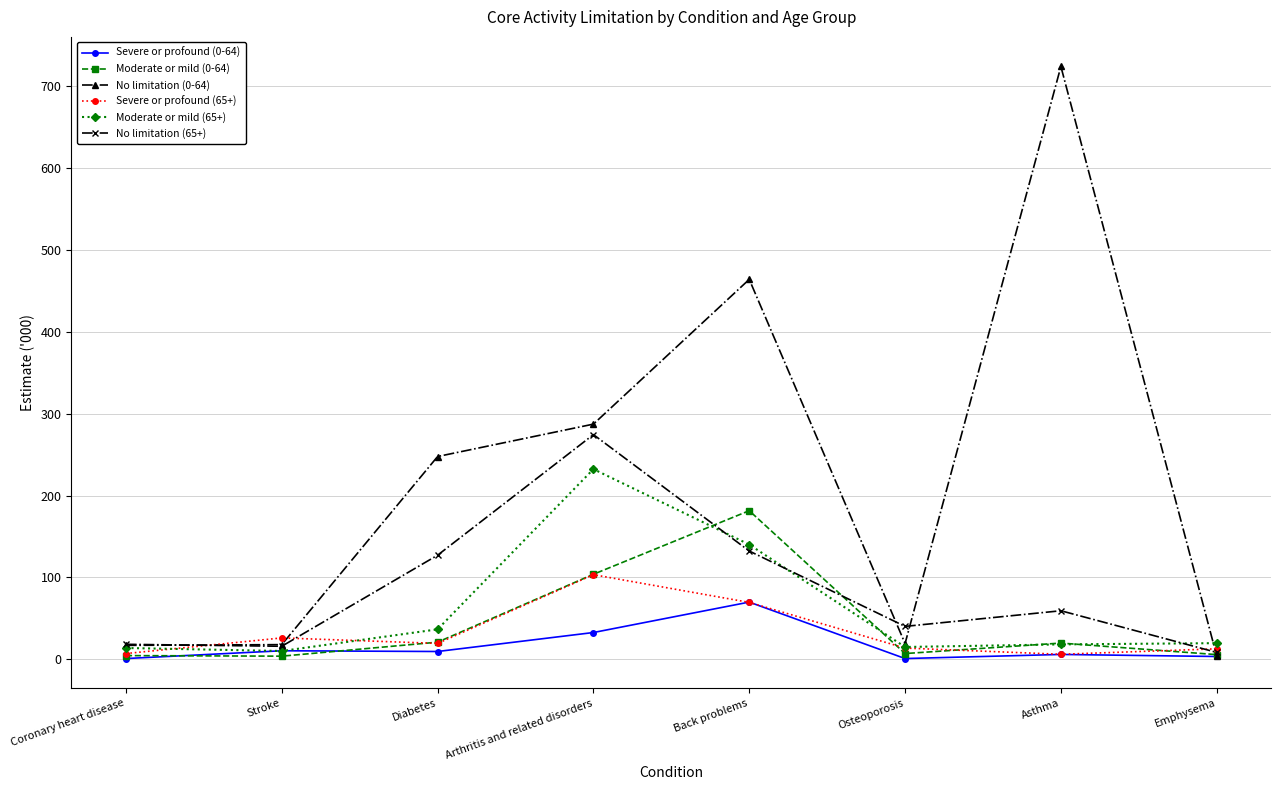

The value of Severe or profound (0-64) at Back problems is 69.8. True or false?

True